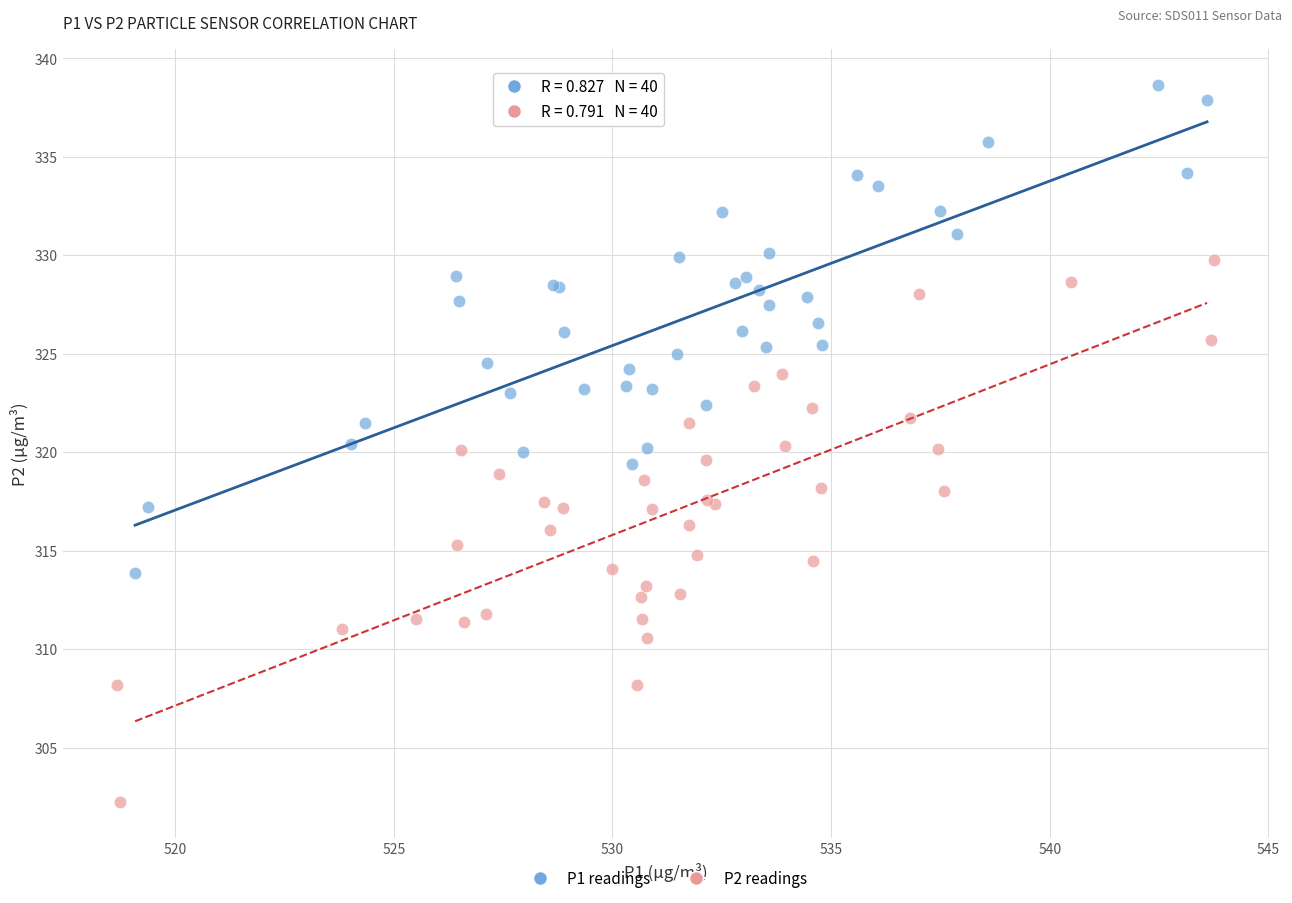

What are all the series names shown in the legend?

P1 readings, P2 readings